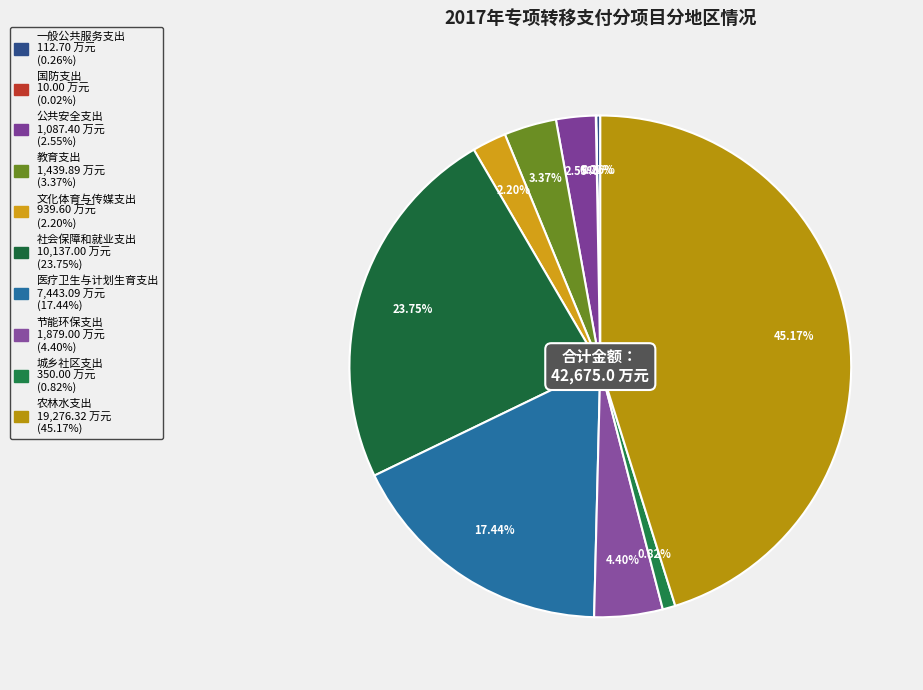

To the nearest percent, what percentage of the pie is 农林水支出?

45%